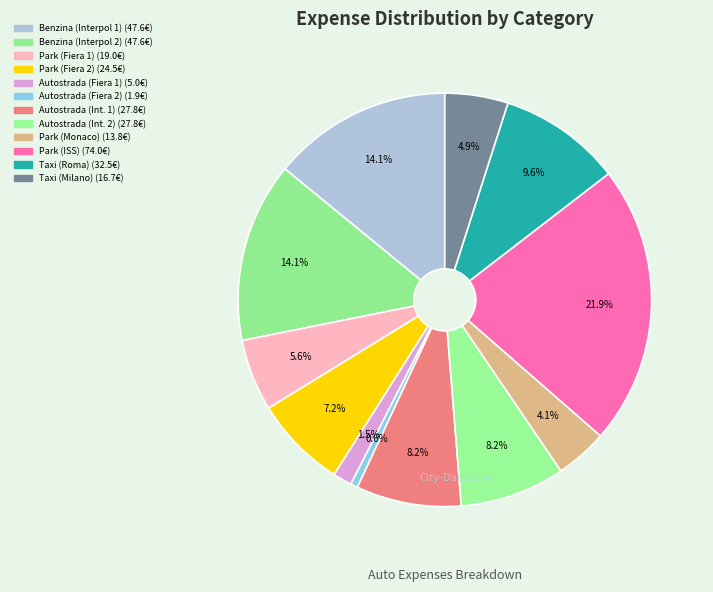

How many slices are in this pie chart?

12